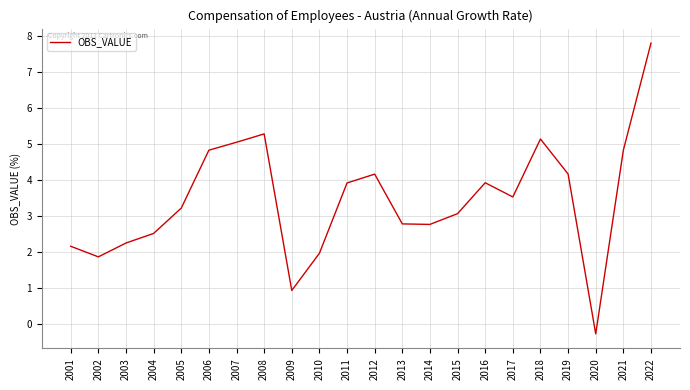

Where is the data nearest to the value 3?

2015